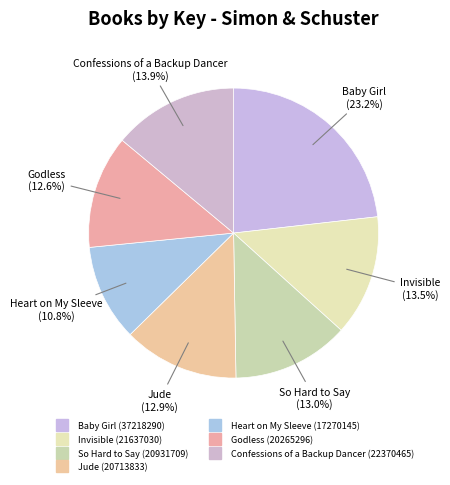

To the nearest percent, what portion does Heart on My Sleeve represent?

11%